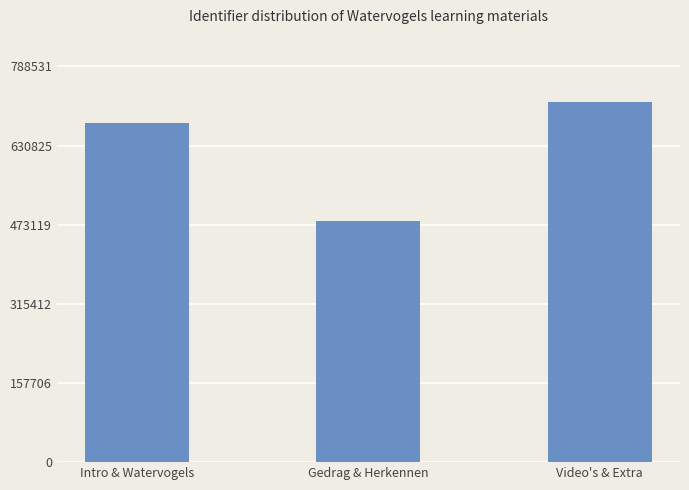

List the labels in order of value, smallest first.

Gedrag & Herkennen, Intro & Watervogels, Video's & Extra